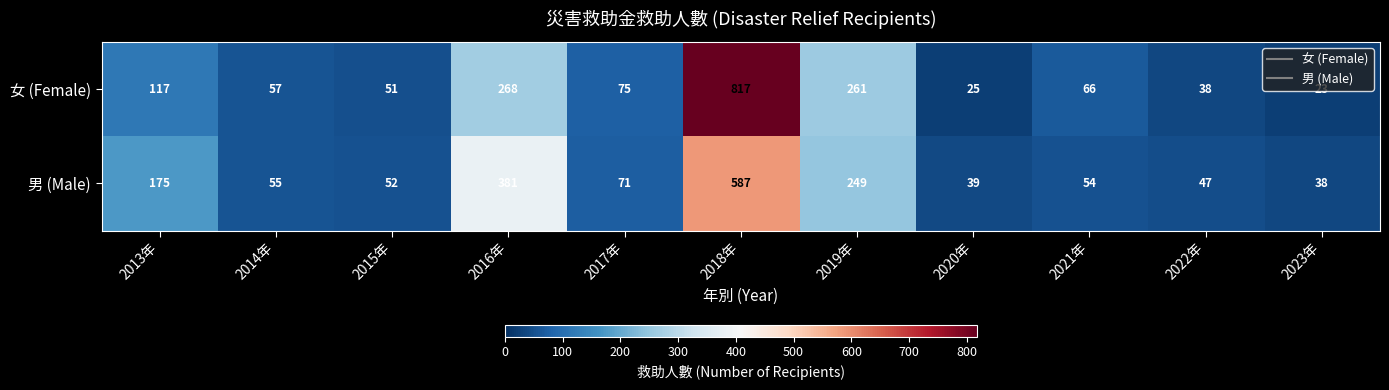

At how many categories does at least one series exceed 126?

4